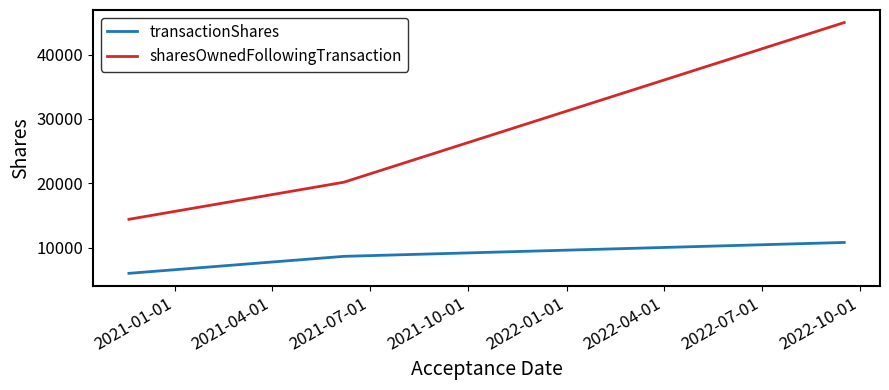

What is the highest value of the transactionShares series?

10800